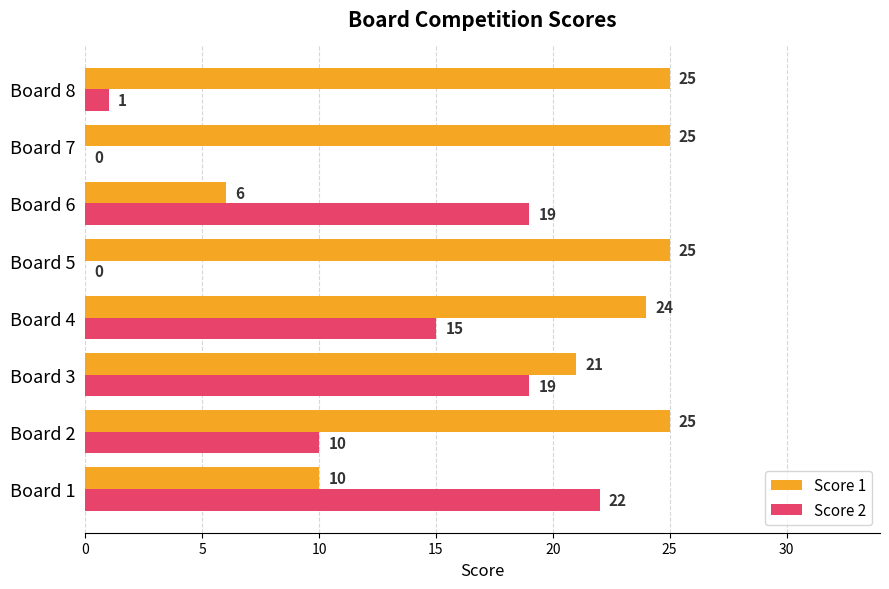

What is the average value of the Score 2 series?

11